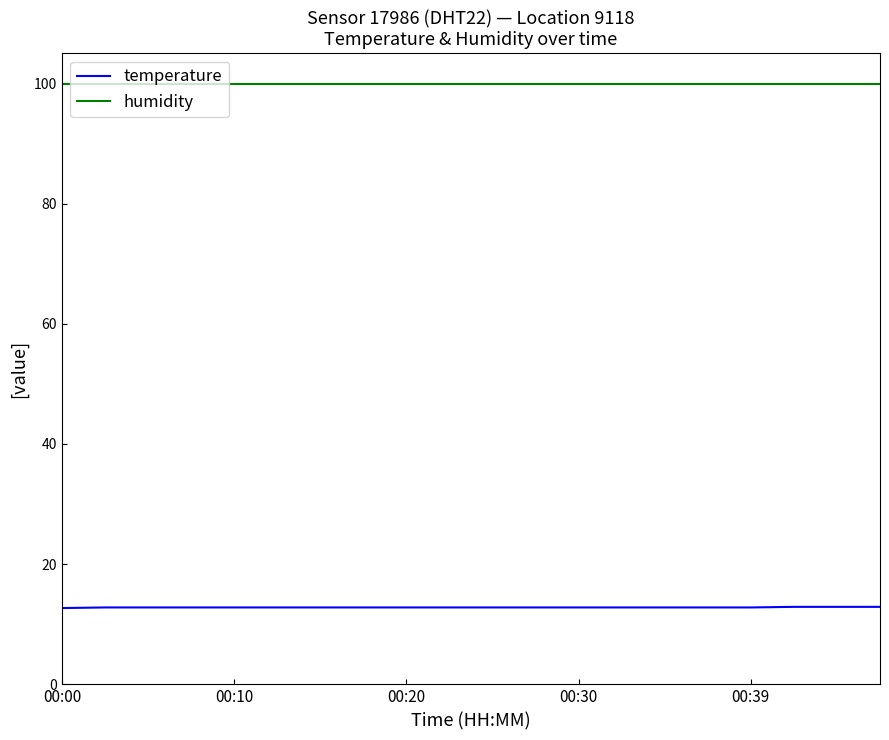

What is the minimum value shown in the chart?

12.7